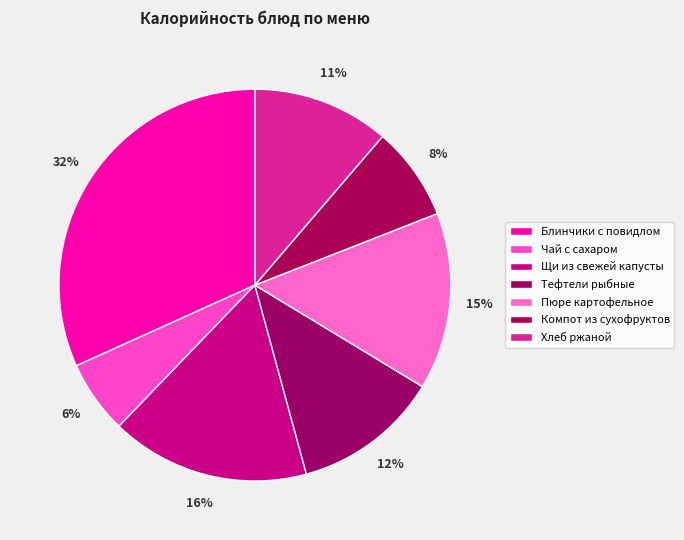

How many slices are in this pie chart?

7